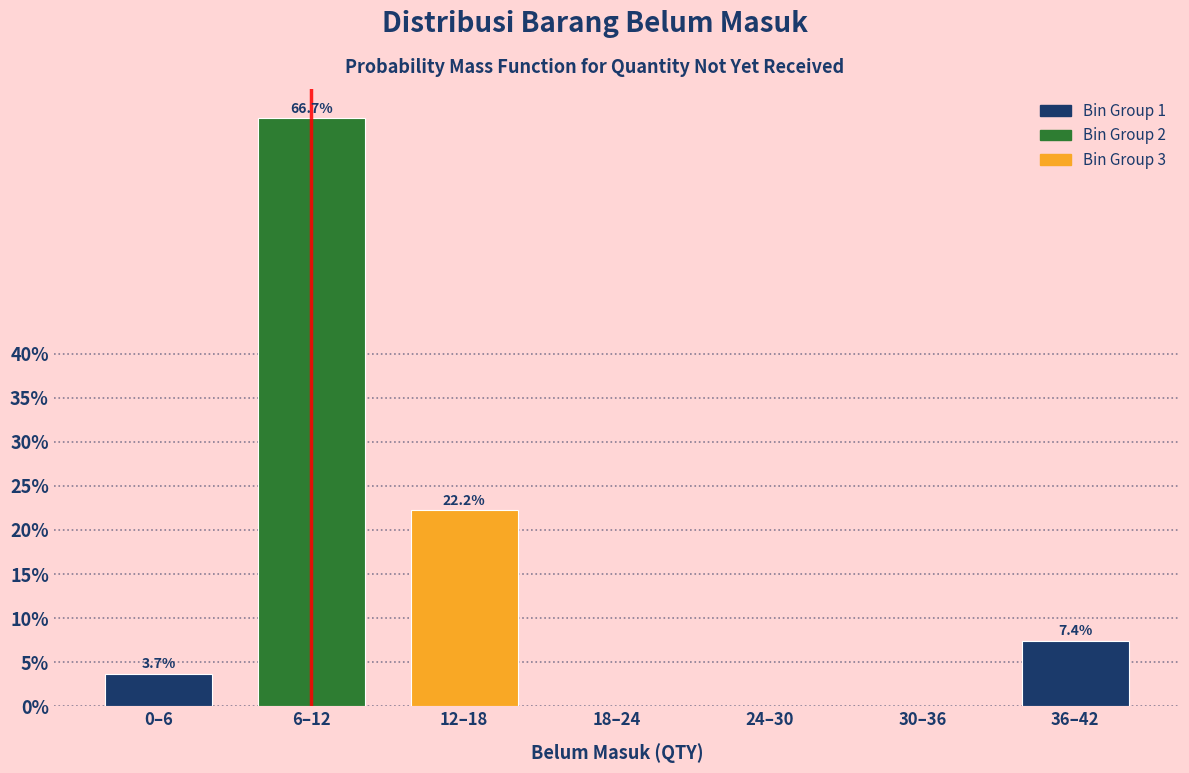

Reading left to right, transcribe all the data shown in this chart.

0–6=3.7	6–12=66.7	12–18=22.2	18–24=0.0	24–30=0.0	30–36=0.0	36–42=7.4